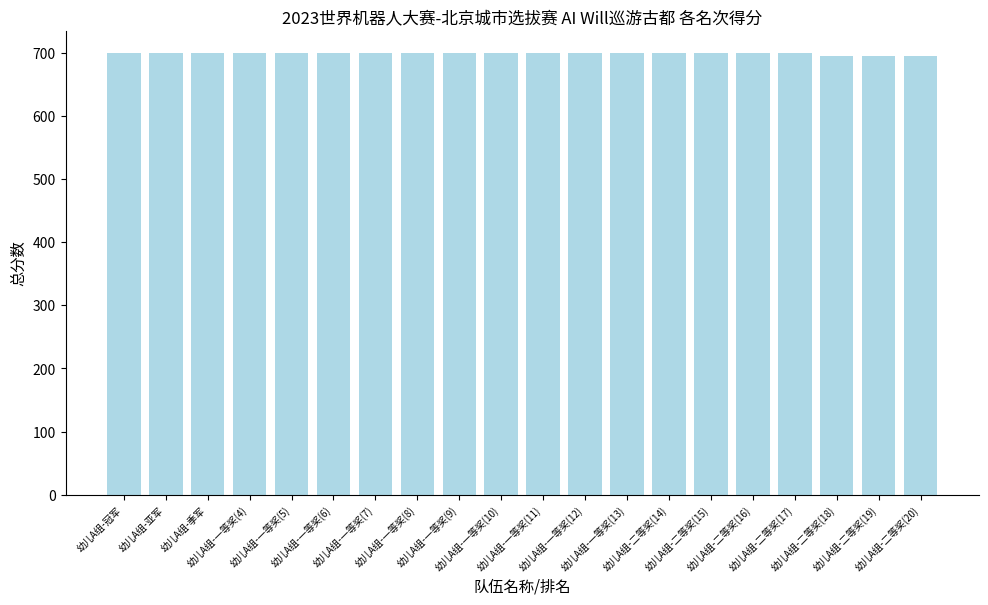

What is the maximum value shown in the chart?

700